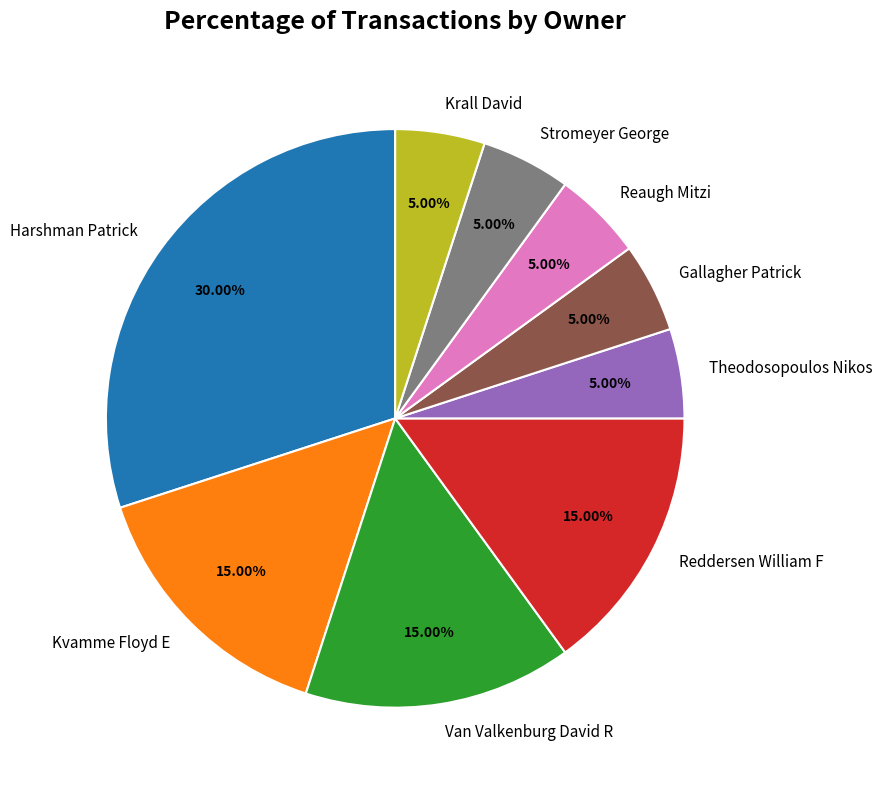

To the nearest percent, what portion does Kvamme Floyd E represent?

15%